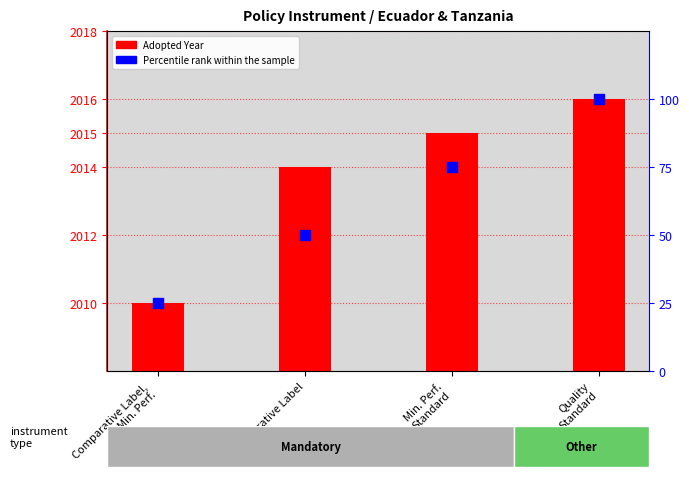

At which category is the sum across all series the highest?

Quality
Standard